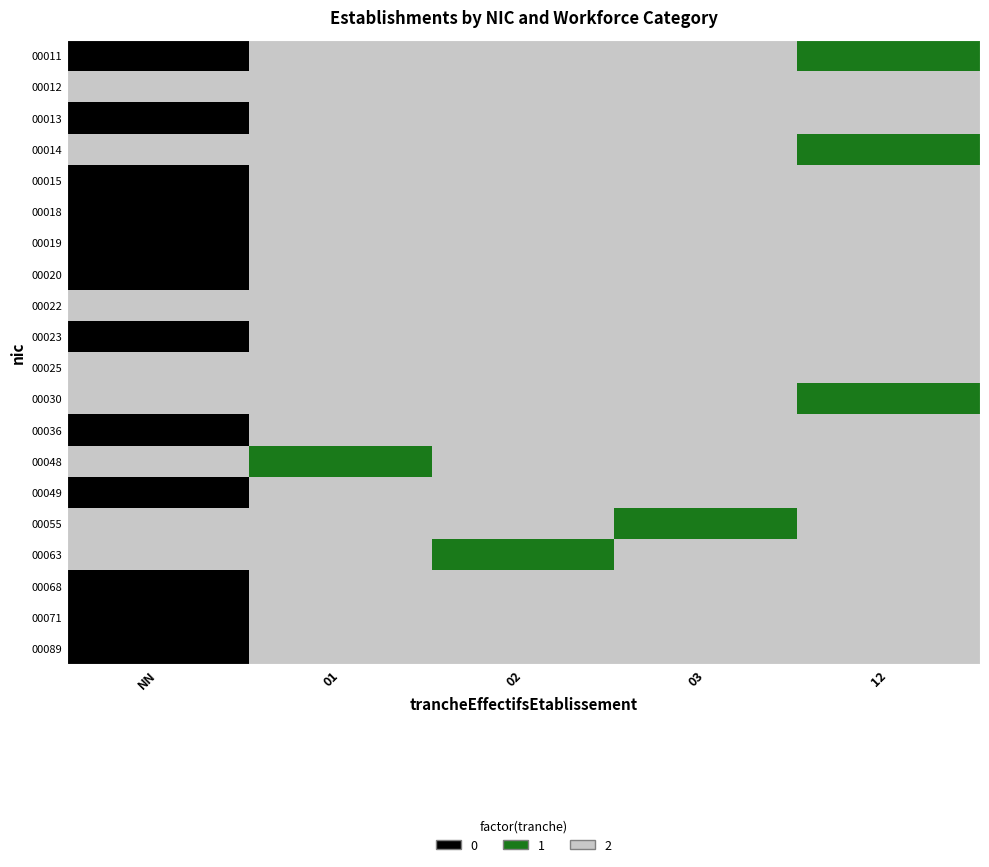

Reading right to left, extract all data points from this chart.

00011: 12=1	03=2	02=2	01=2	NN=0
00012: 12=2	03=2	02=2	01=2	NN=2
00013: 12=2	03=2	02=2	01=2	NN=0
00014: 12=1	03=2	02=2	01=2	NN=2
00015: 12=2	03=2	02=2	01=2	NN=0
00018: 12=2	03=2	02=2	01=2	NN=0
00019: 12=2	03=2	02=2	01=2	NN=0
00020: 12=2	03=2	02=2	01=2	NN=0
00022: 12=2	03=2	02=2	01=2	NN=2
00023: 12=2	03=2	02=2	01=2	NN=0
00025: 12=2	03=2	02=2	01=2	NN=2
00030: 12=1	03=2	02=2	01=2	NN=2
00036: 12=2	03=2	02=2	01=2	NN=0
00048: 12=2	03=2	02=2	01=1	NN=2
00049: 12=2	03=2	02=2	01=2	NN=0
00055: 12=2	03=1	02=2	01=2	NN=2
00063: 12=2	03=2	02=1	01=2	NN=2
00068: 12=2	03=2	02=2	01=2	NN=0
00071: 12=2	03=2	02=2	01=2	NN=0
00089: 12=2	03=2	02=2	01=2	NN=0